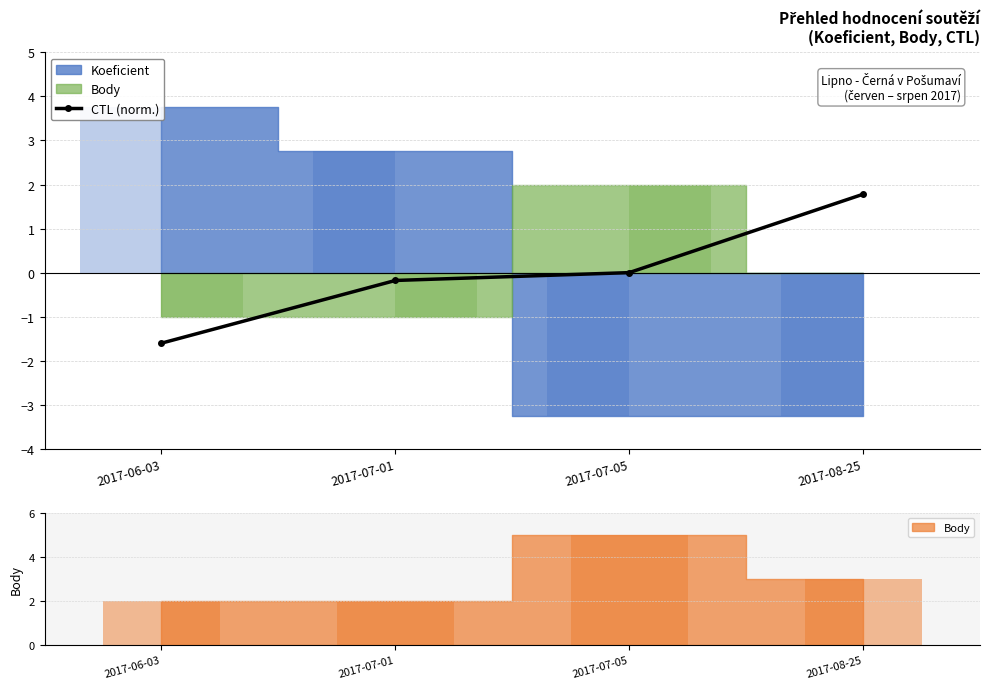

What position from the left is 2017-07-05?

3